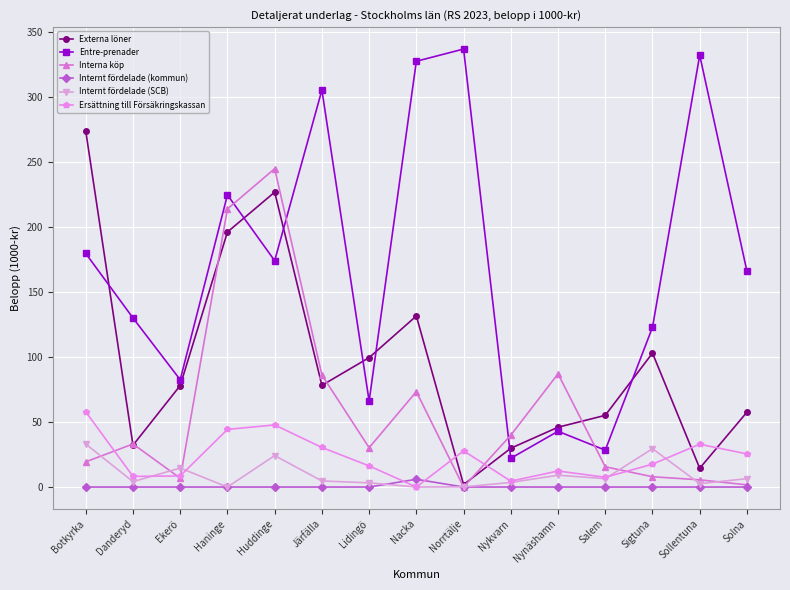

Which series has the largest range (max minus min)?

Entre-prenader